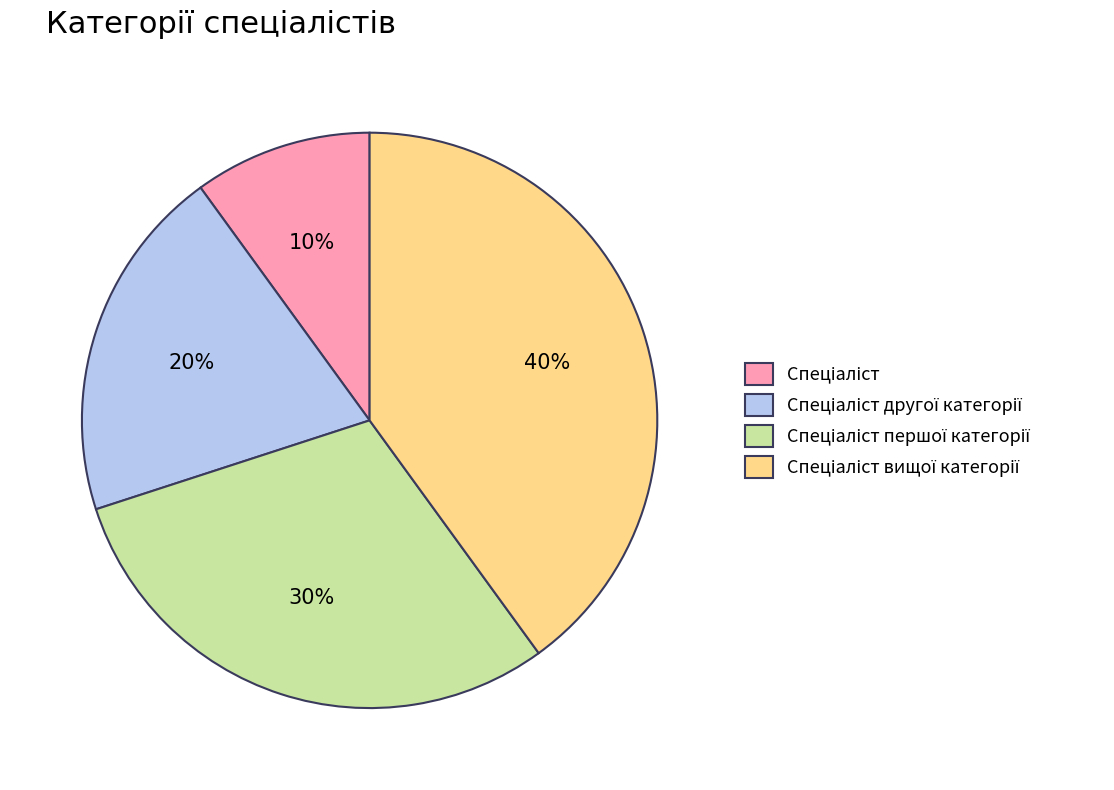

Is there any slice that represents more than half of the pie?

No